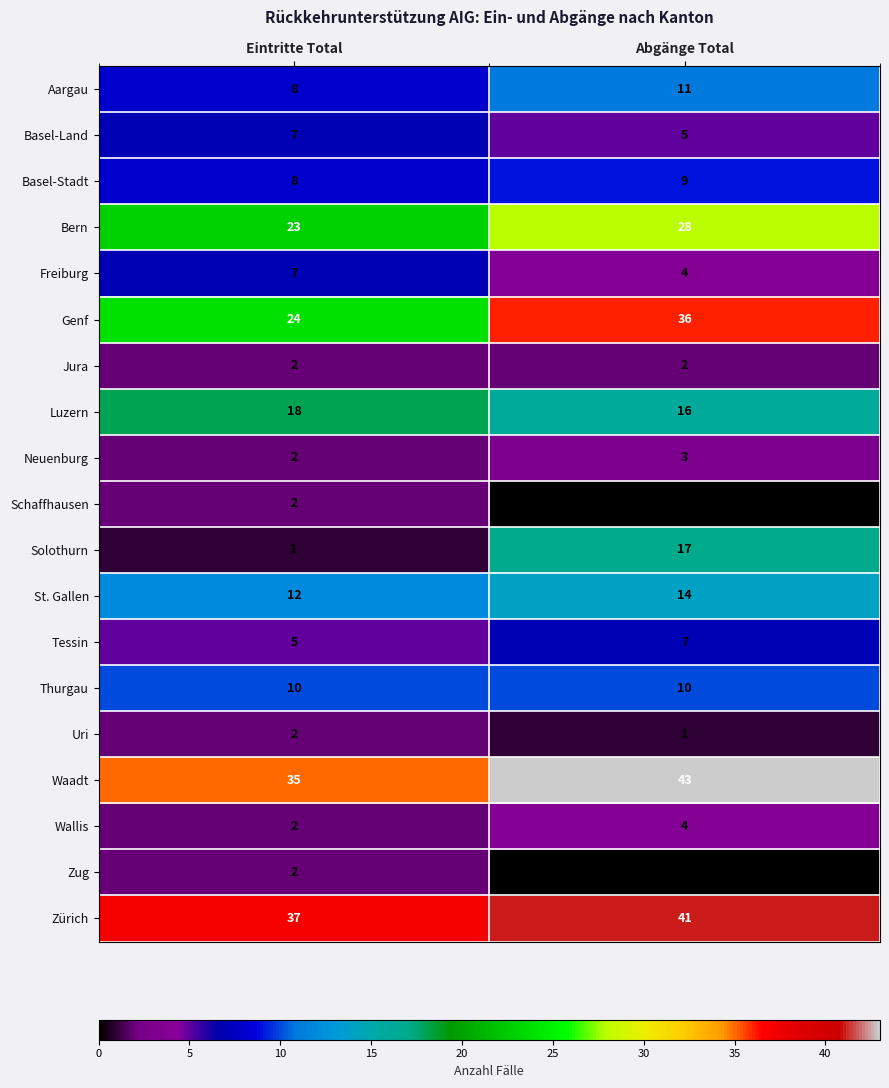

List the labels in order of Luzern value, largest first.

Eintritte Total, Abgänge Total